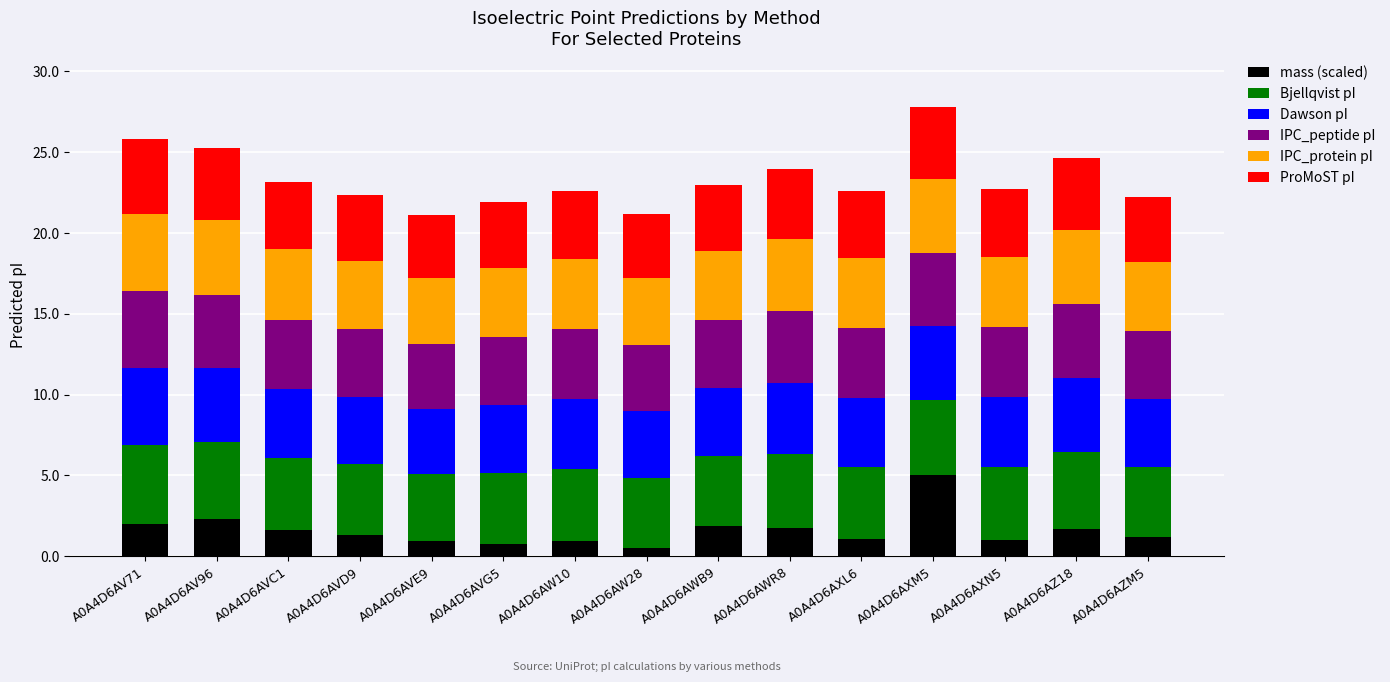

What is the total value across all series at A0A4D6AV96?

25.2